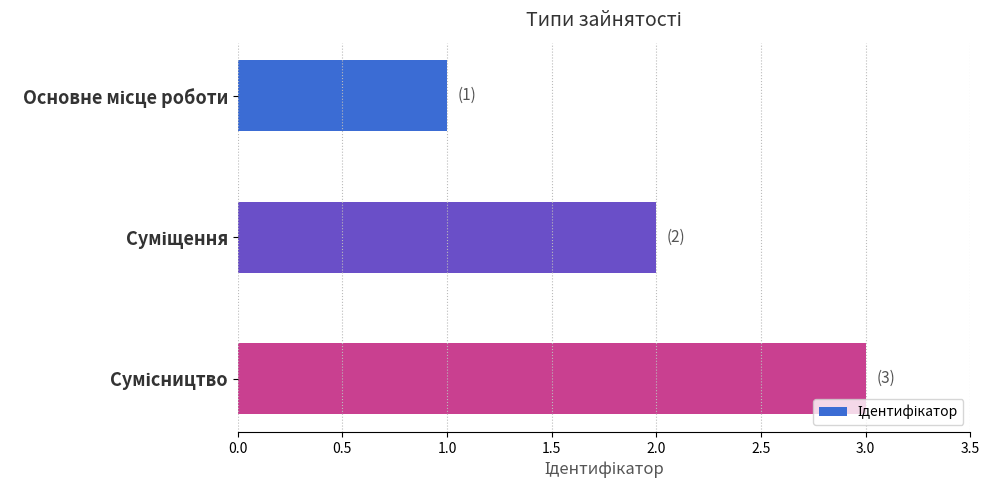

What is the maximum value shown in the chart?

3